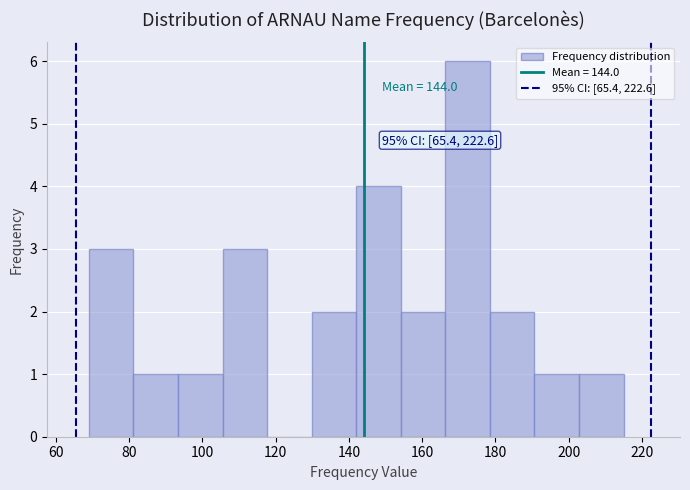

Which range on the x-axis has the tallest bar?

166 to 178